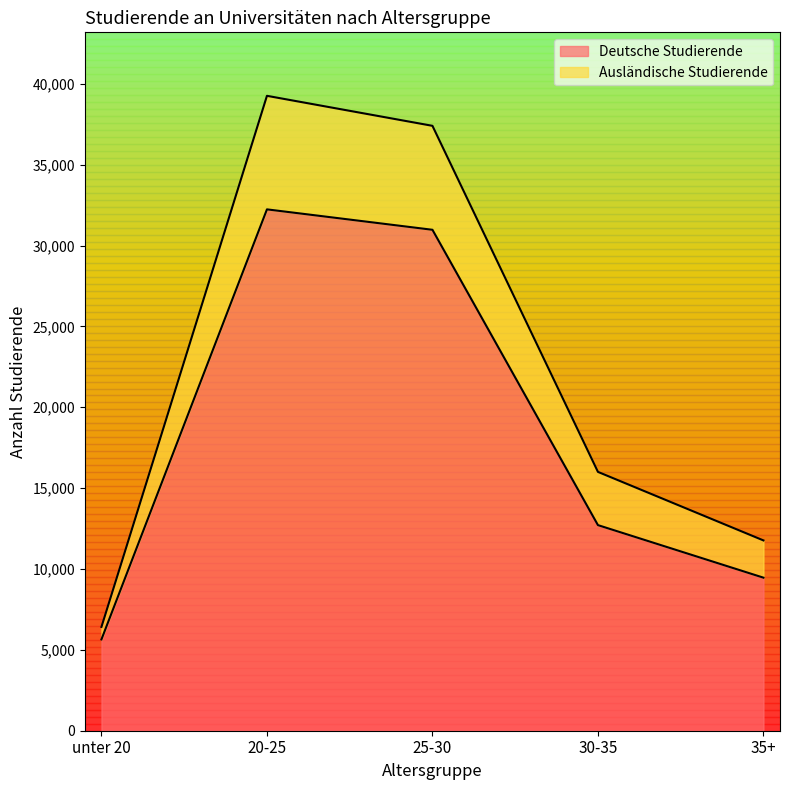

What is the value of the Ausländische Studierende point at the 4th from the left?

16003